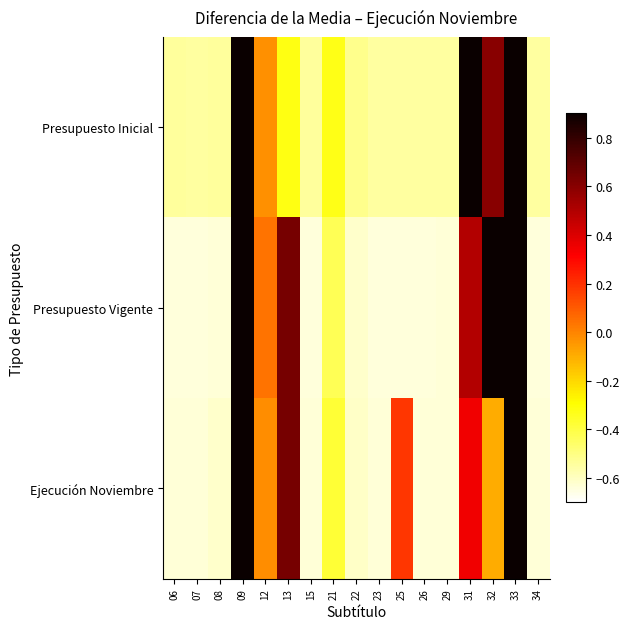

Reading left to right, extract all data points from this chart.

Presupuesto Inicial: 06=-0.5	07=-0.5	08=-0.5	09=0.9	12=-0.0	13=-0.3	15=-0.5	21=-0.3	22=-0.5	23=-0.5	25=-0.5	26=-0.5	29=-0.5	31=0.9	32=0.6	33=0.9	34=-0.5
Presupuesto Vigente: 06=-0.6	07=-0.6	08=-0.6	09=0.9	12=0.0	13=0.6	15=-0.6	21=-0.4	22=-0.6	23=-0.6	25=-0.6	26=-0.6	29=-0.6	31=0.5	32=0.9	33=0.9	34=-0.6
Ejecución Noviembre: 06=-0.6	07=-0.6	08=-0.6	09=0.9	12=-0.0	13=0.6	15=-0.6	21=-0.4	22=-0.6	23=-0.6	25=0.2	26=-0.6	29=-0.6	31=0.3	32=-0.1	33=0.9	34=-0.6